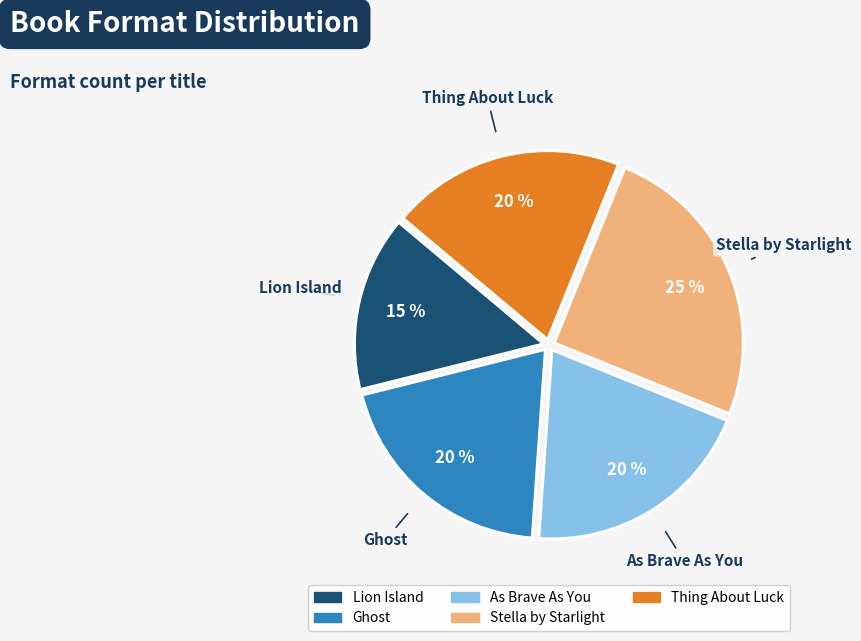

Which category has the biggest portion of the pie?

Stella by Starlight